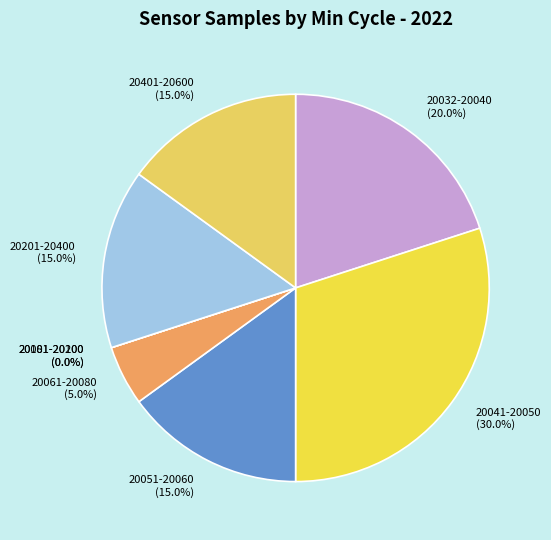

True or false: 20048 accounts for 19% of the total.

False